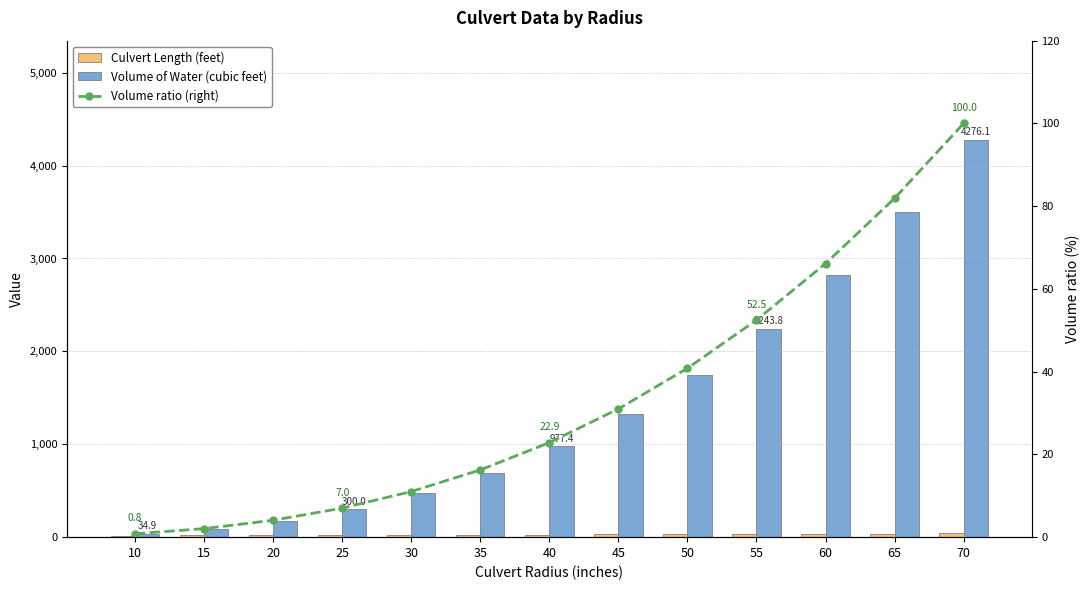

Reading left to right, extract all data points from this chart.

Culvert Length (feet): 16.0	18.0	20.0	22.0	24.0	26.0	28.0	30.0	32.0	34.0	36.0	38.0	40.0
Volume of Water (cubic feet): 34.9	88.4	174.5	300.0	471.2	694.9	977.4	1325.4	1745.3	2243.8	2827.4	3502.7	4276.1
Volume ratio (right): 0.8	2.1	4.1	7.0	11.0	16.3	22.9	31.0	40.8	52.5	66.1	81.9	100.0